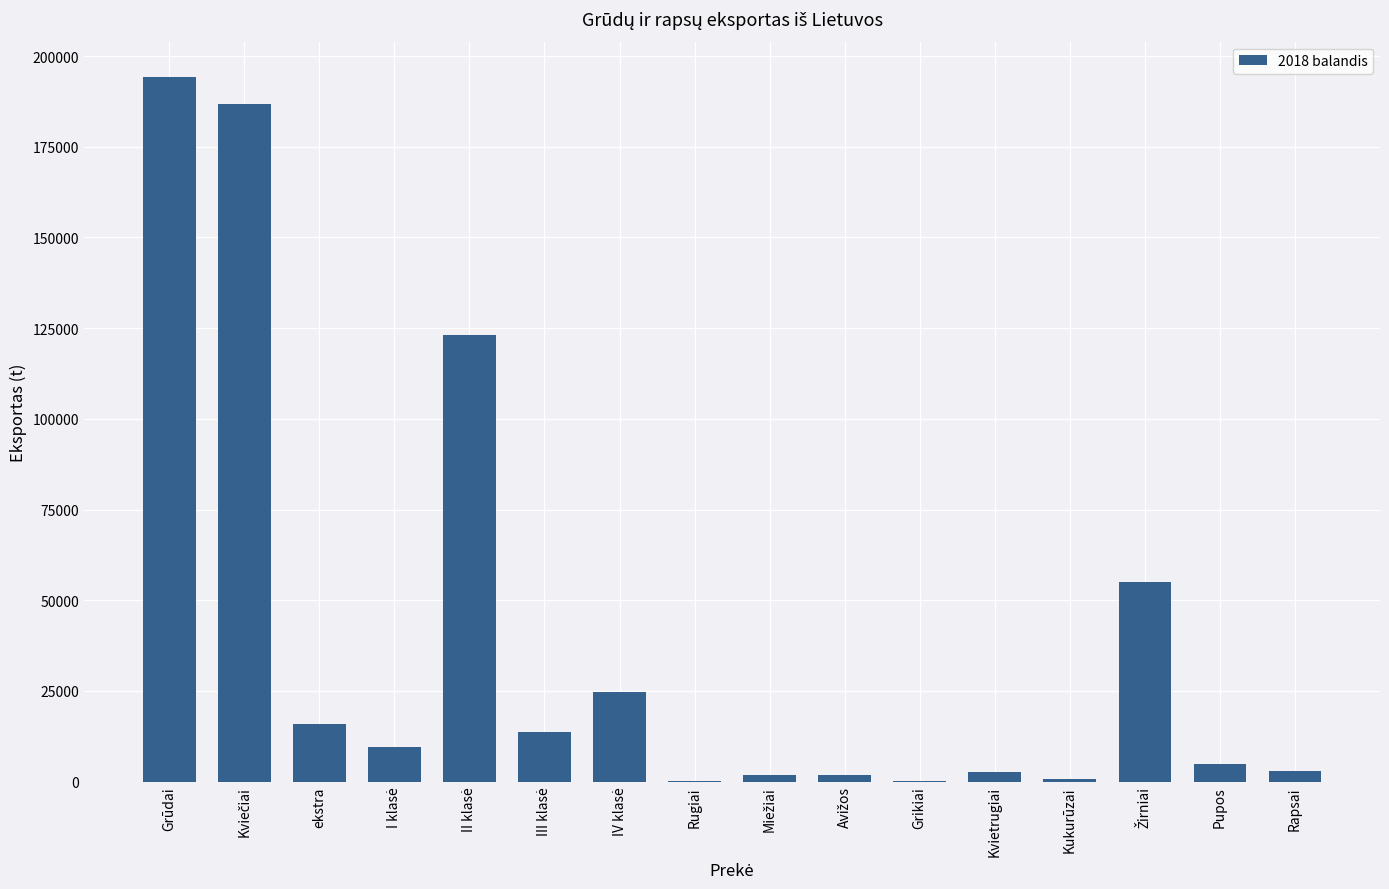

What is the approximate value at Grūdai?

194280.1